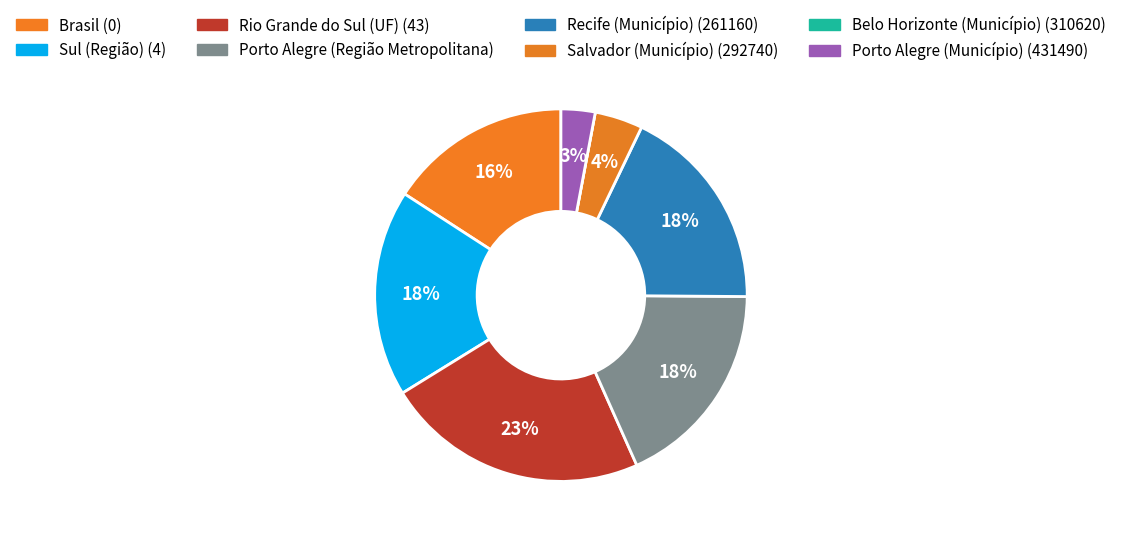

To the nearest percent, what is the difference between the Salvador (Município) (292740) and Belo Horizonte (Município) (310620) slice percentages?

4%